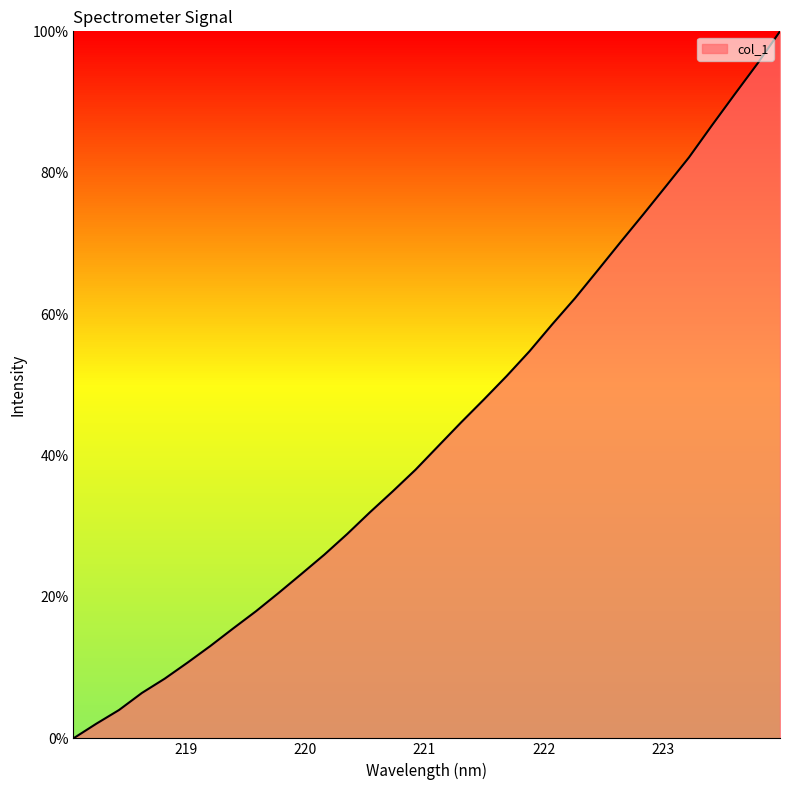

What is the maximum value shown in the chart?

100.0